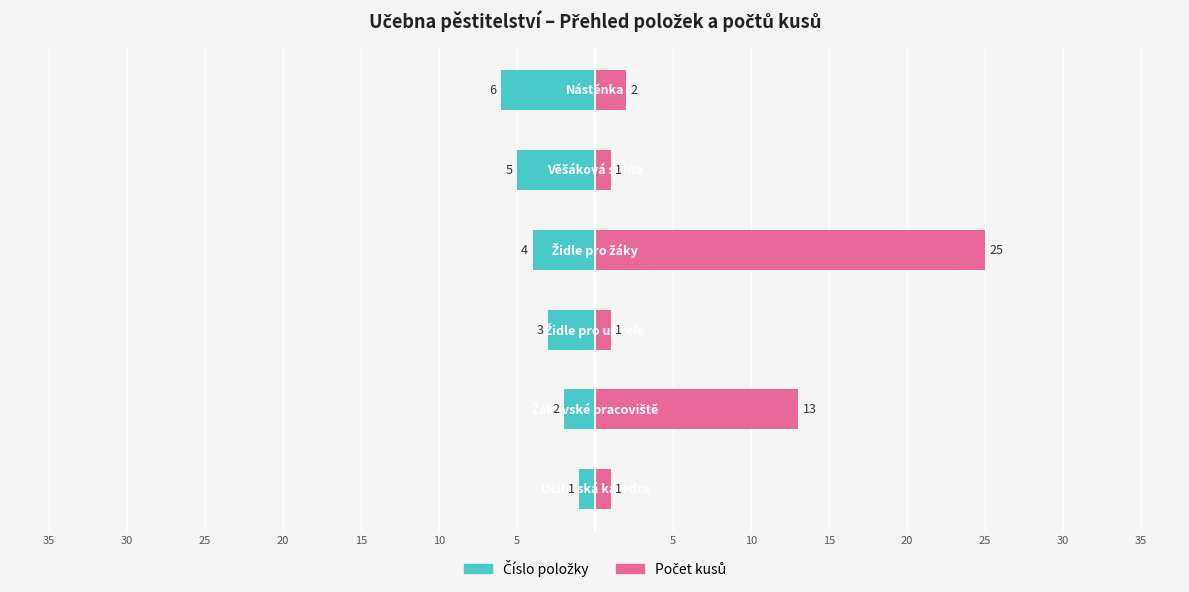

Reading right to left, list all the values displayed in this chart.

Číslo položky: 30=-6	25=-5	20=-4	15=-3	10=-2	5=-1
Počet kusů: 30=2	25=1	20=25	15=1	10=13	5=1